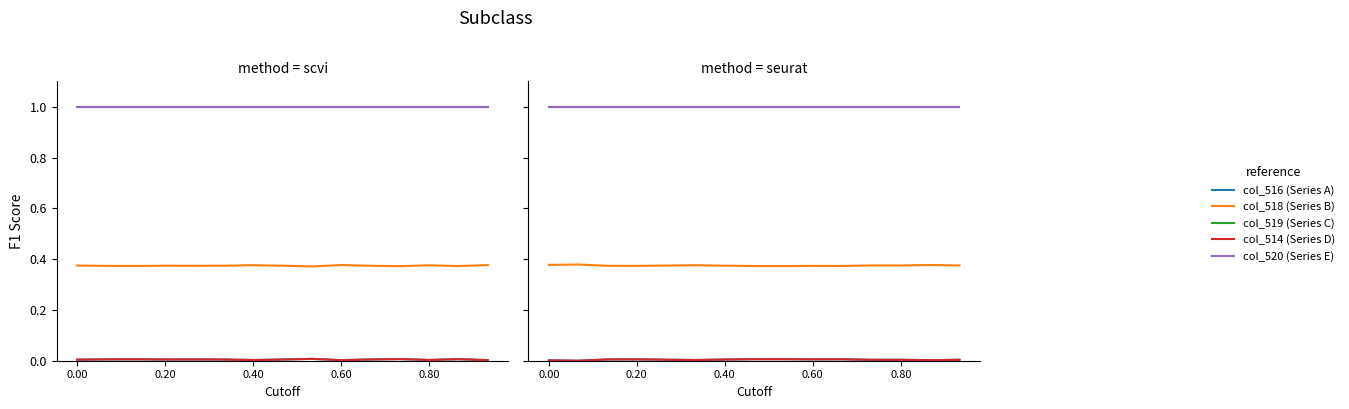

Is the value of col_519 (Series C) at 8 greater than the value of col_516 (Series A) at 12?

Yes